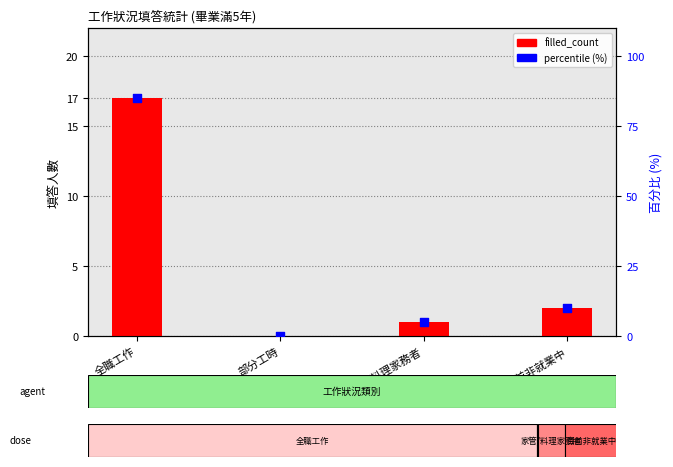

Which series has the largest Y range (max minus min)?

percentile (%)